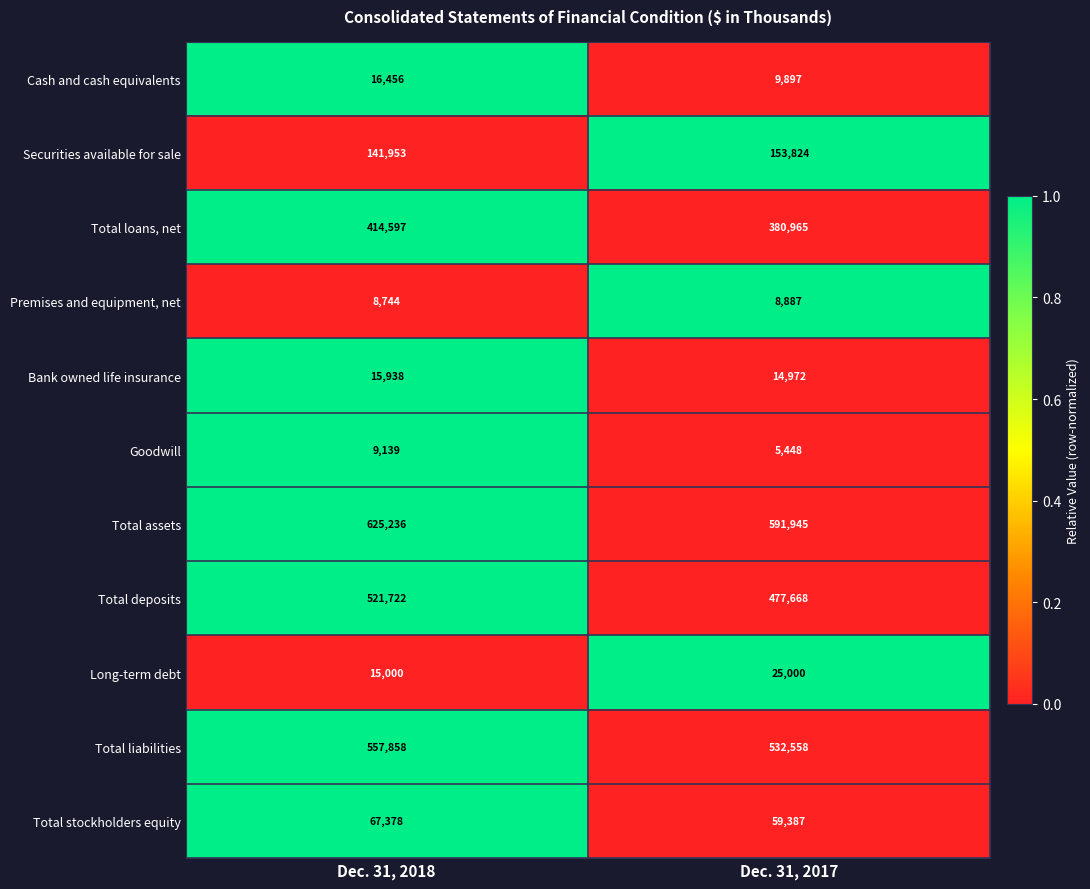

How many values in the Cash and cash equivalents series are below 16456?

1